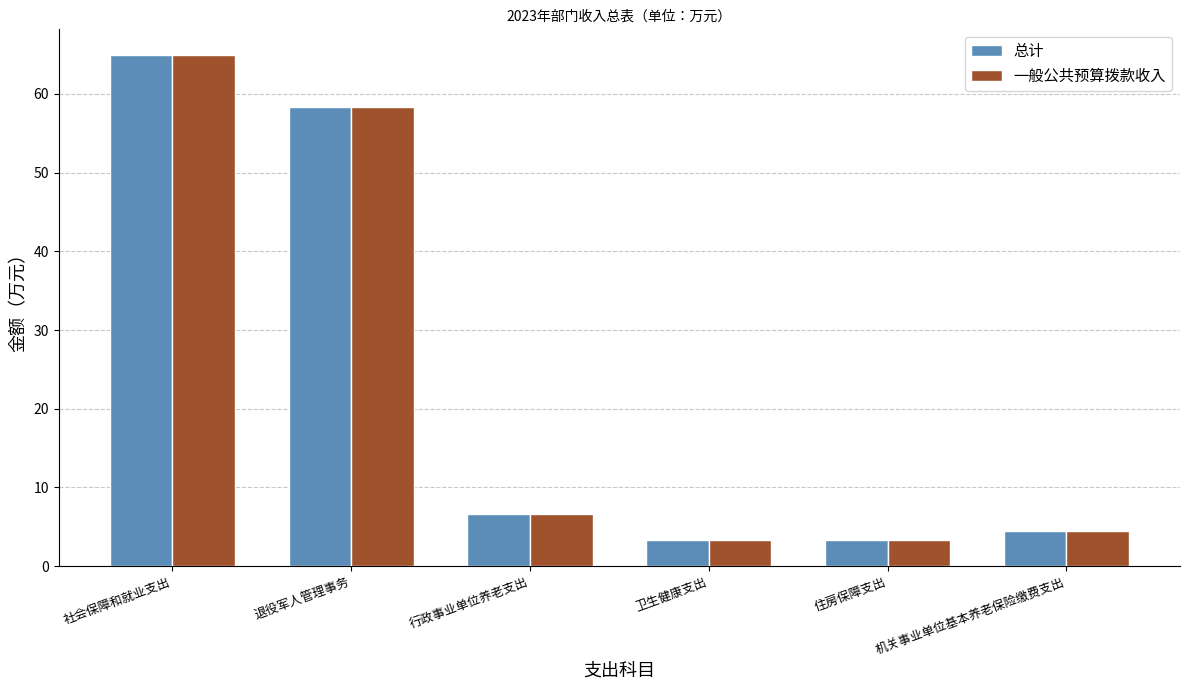

What is the label of the 2nd bar from the right?

住房保障支出